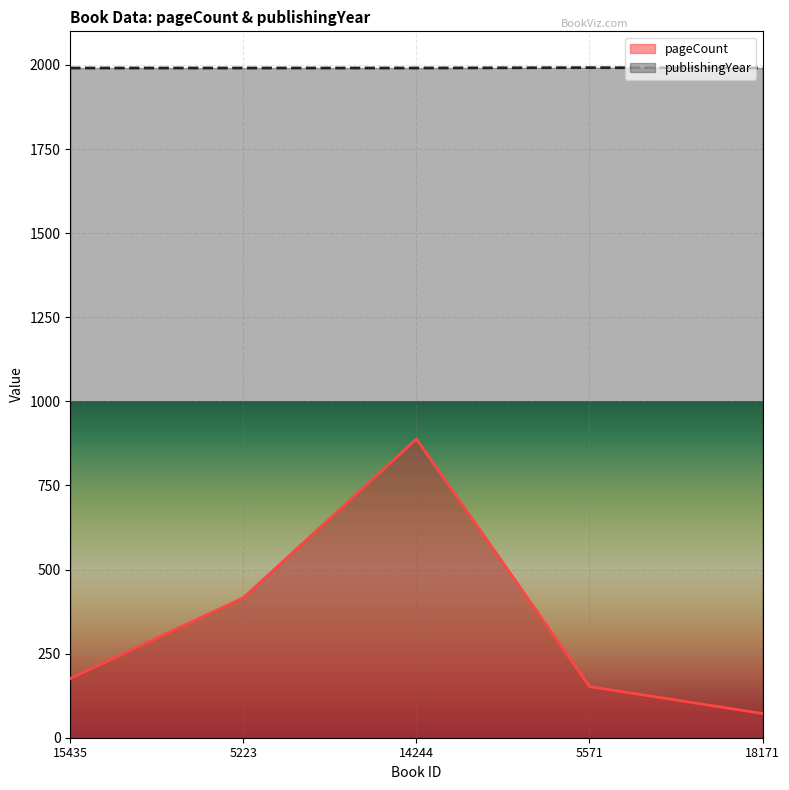

Which has a higher value, 15435 or 18171?

15435